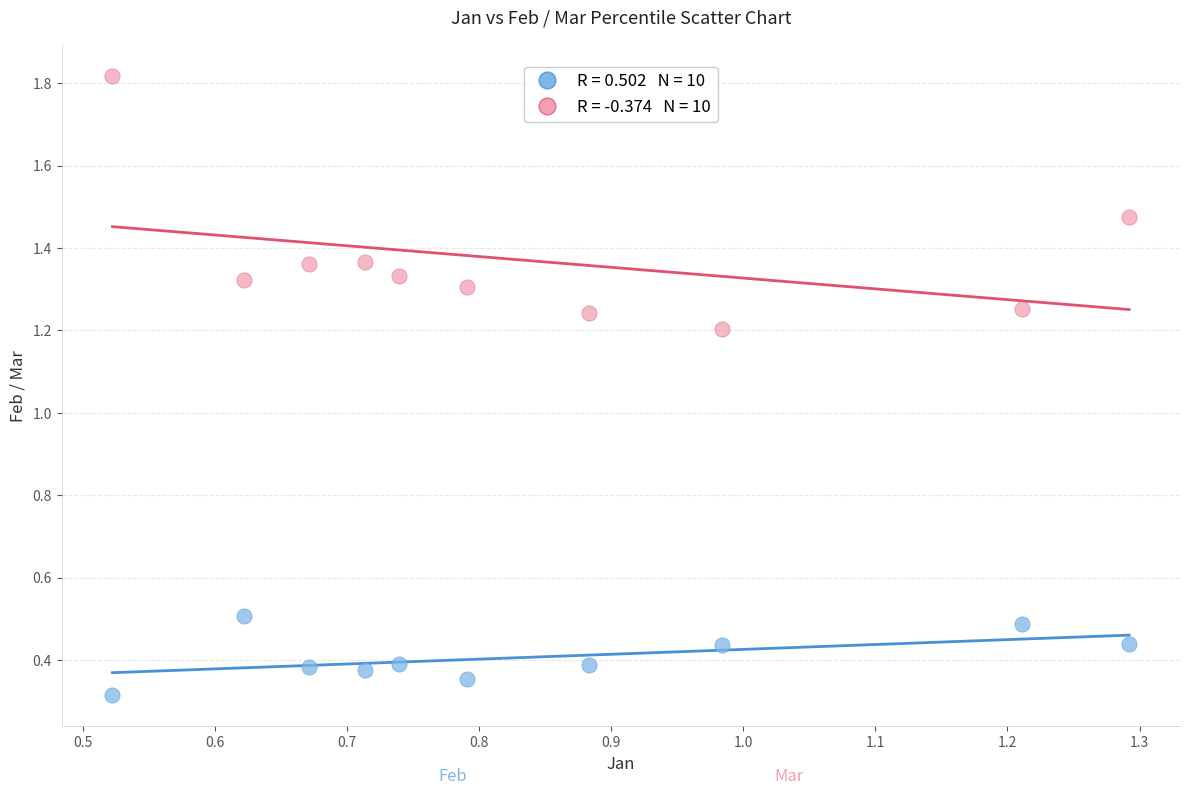

Across all data points, what is the range of X values (max minus min)?

0.8